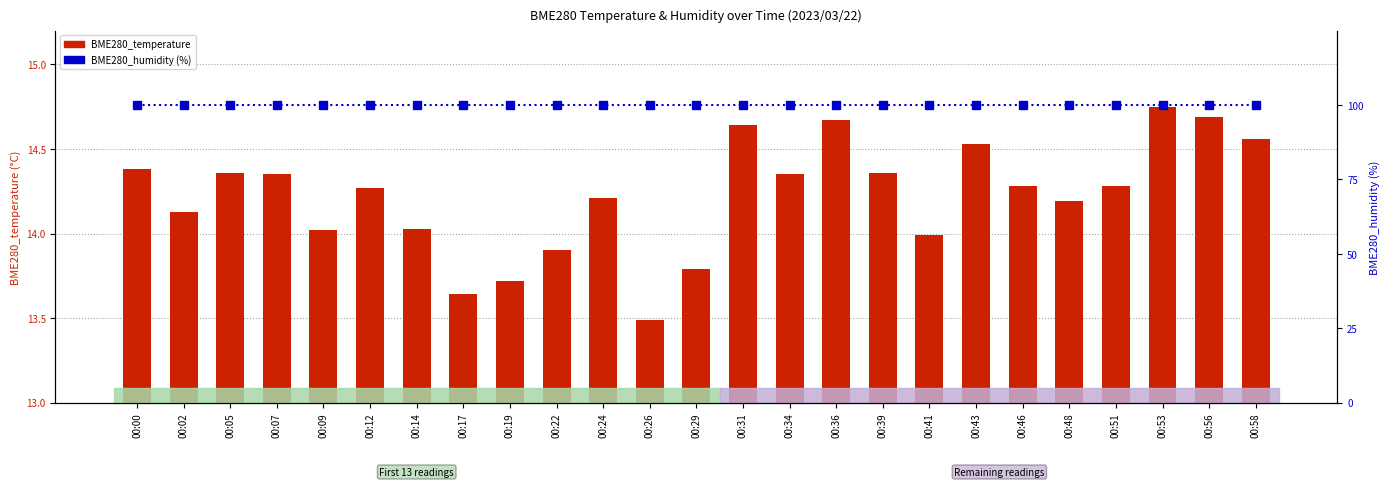

At which category is the sum across all series the highest?

00:53